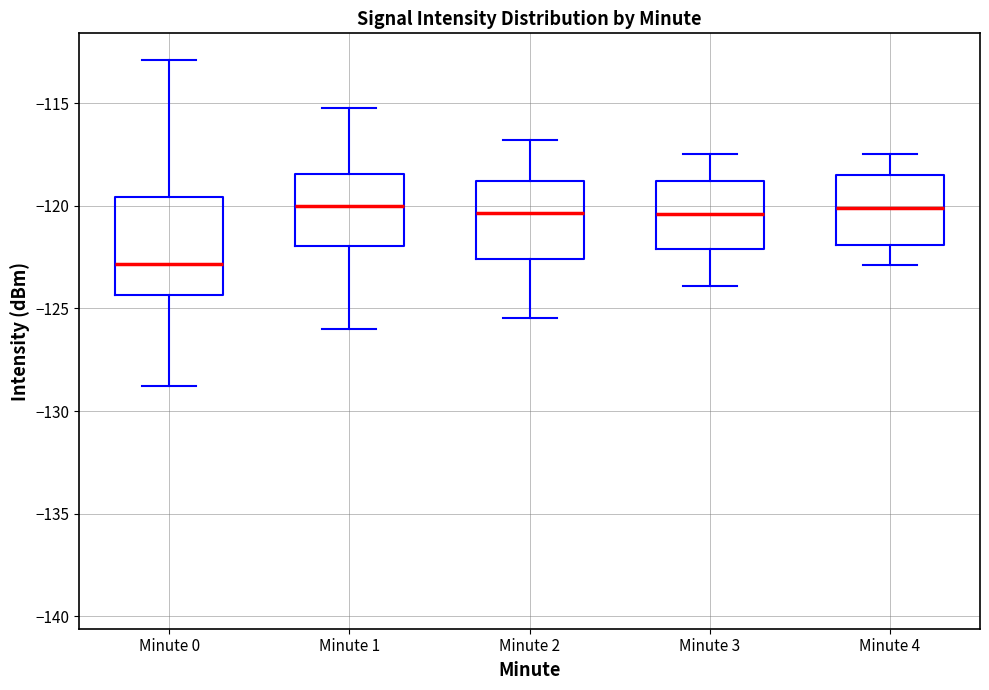

Reading left to right, read every box against the y-axis: the position of its median line, the range the box covers, and the ends of its whiskers. The values are not printed on the chart, so give them approximately, as read against the axis.

Minute 0: median -123.0, box -124.5 to -119.5, whiskers -129.0 to -113.0
Minute 1: median -120.0, box -122.0 to -118.5, whiskers -126.0 to -115.0
Minute 2: median -120.5, box -122.5 to -119.0, whiskers -125.5 to -117.0
Minute 3: median -120.5, box -122.0 to -119.0, whiskers -124.0 to -117.5
Minute 4: median -120.0, box -122.0 to -118.5, whiskers -123.0 to -117.5